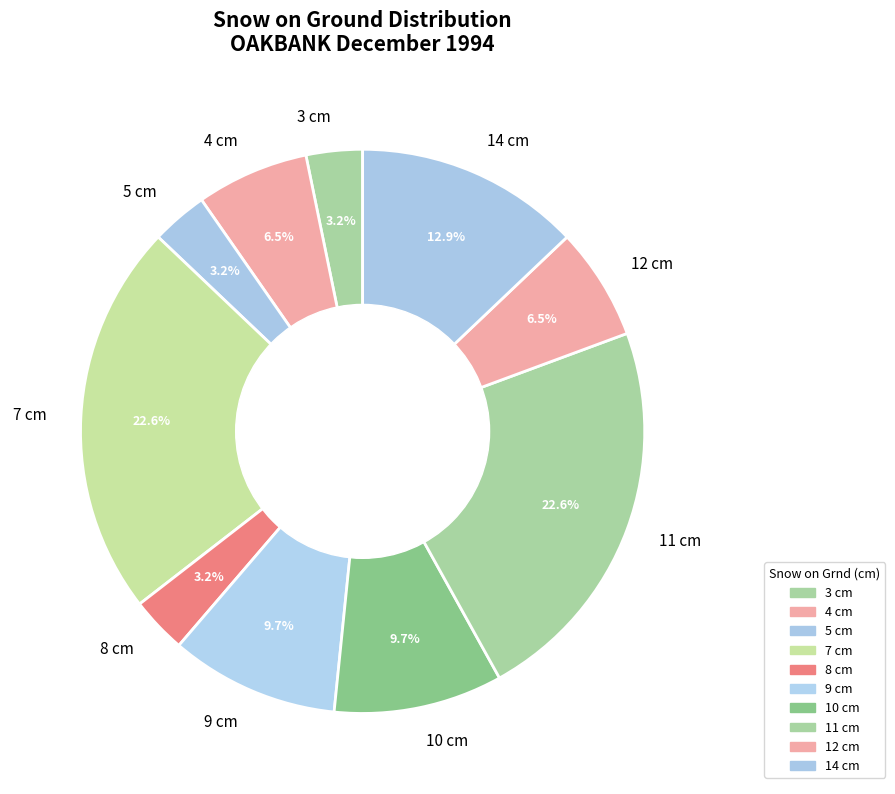

Is there a majority slice in this chart?

No